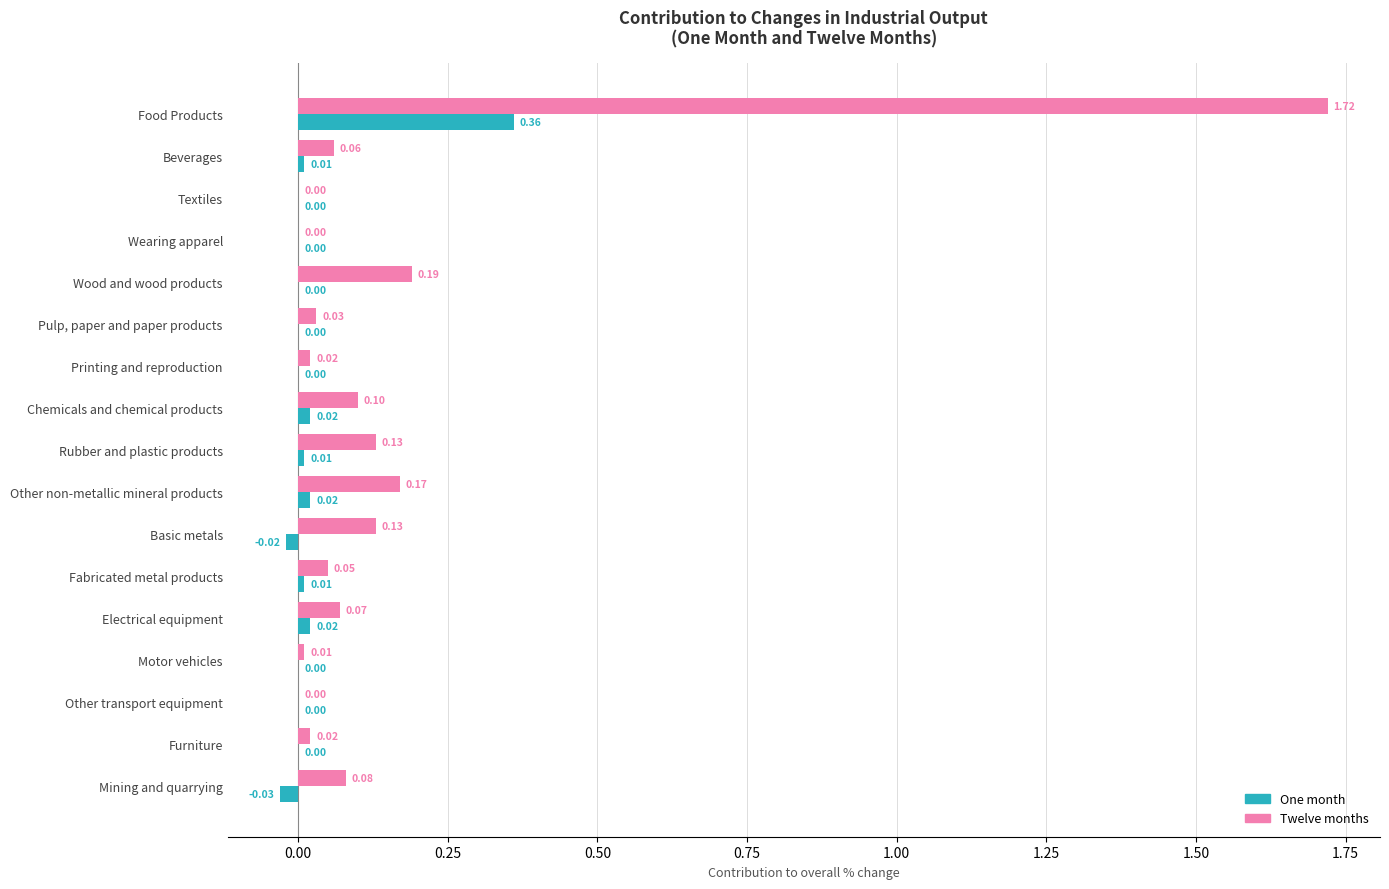

What is the sum of all Twelve months values?

2.8